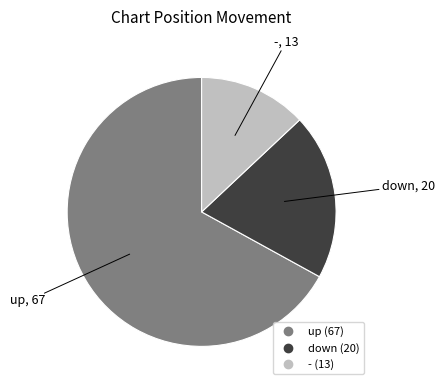

Which has a higher value, - or down?

down